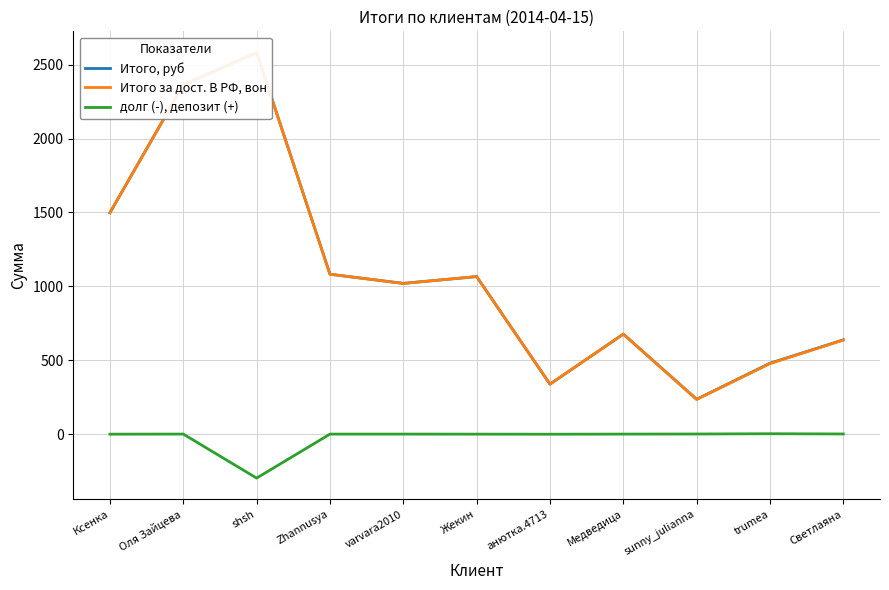

What position from the right is Светлаяна?

1